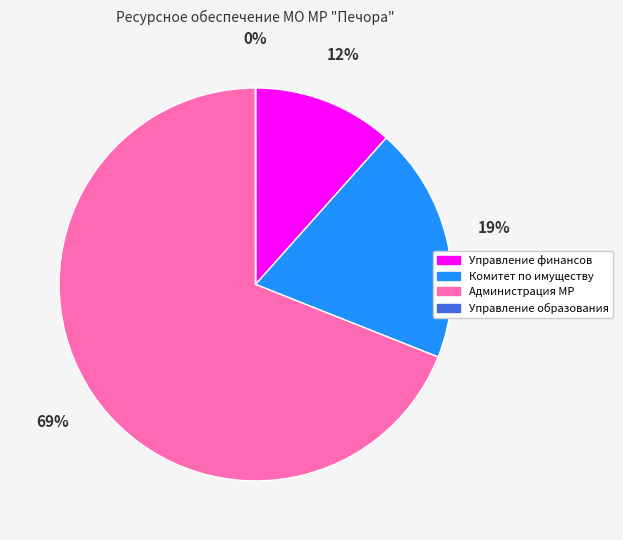

True or false: Управление финансов accounts for 2% of the total.

False